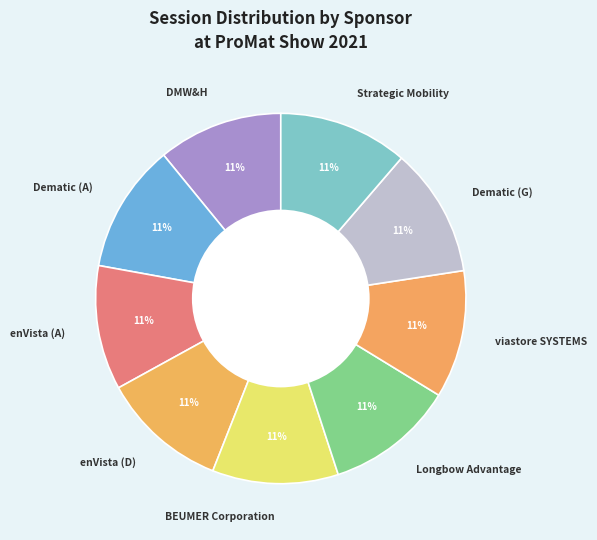

Combined, do Dematic (A) and Strategic Mobility account for over 50%?

No